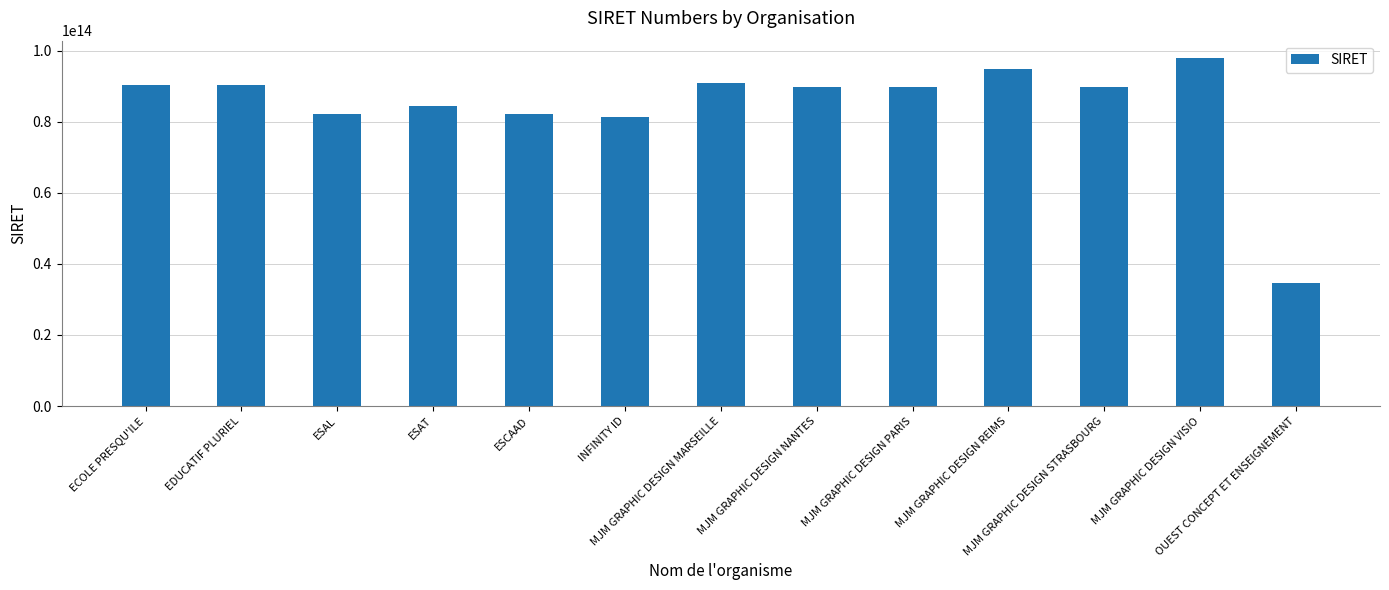

True or false: the data shows 49785270781055 at MJM GRAPHIC DESIGN PARIS.

False